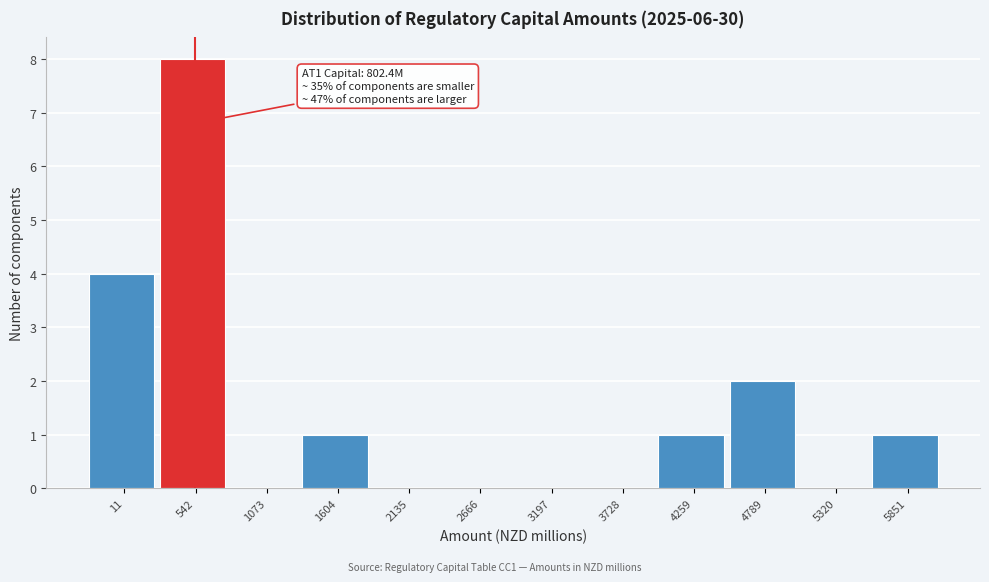

Reading right to left, what are all the values shown in this chart?

5851=1	5320=0	4789=2	4259=1	3728=0	3197=0	2666=0	2135=0	1604=1	1073=0	542=8	11=4